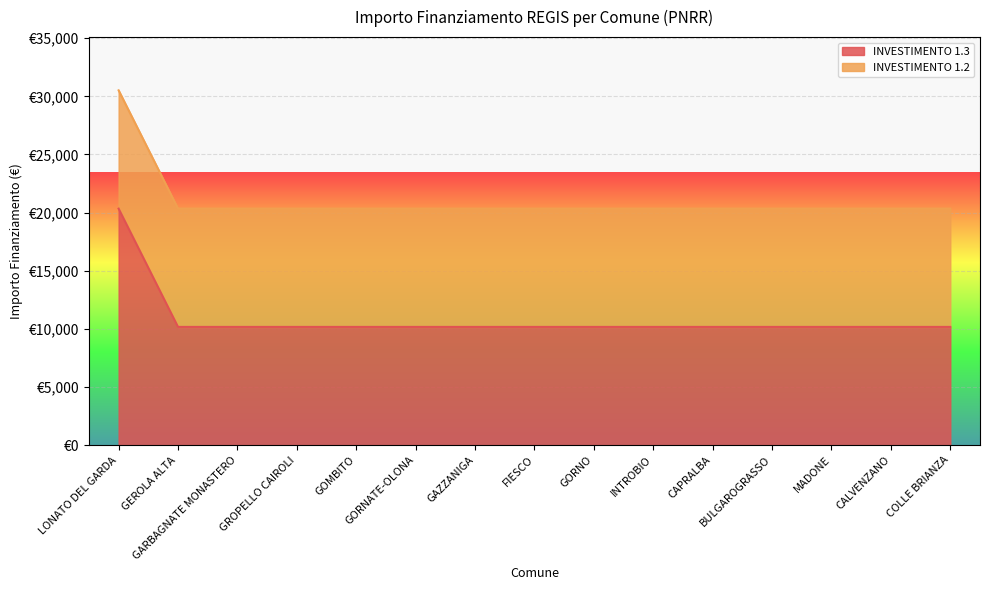

Does the chart display data point markers on the line(s)?

No